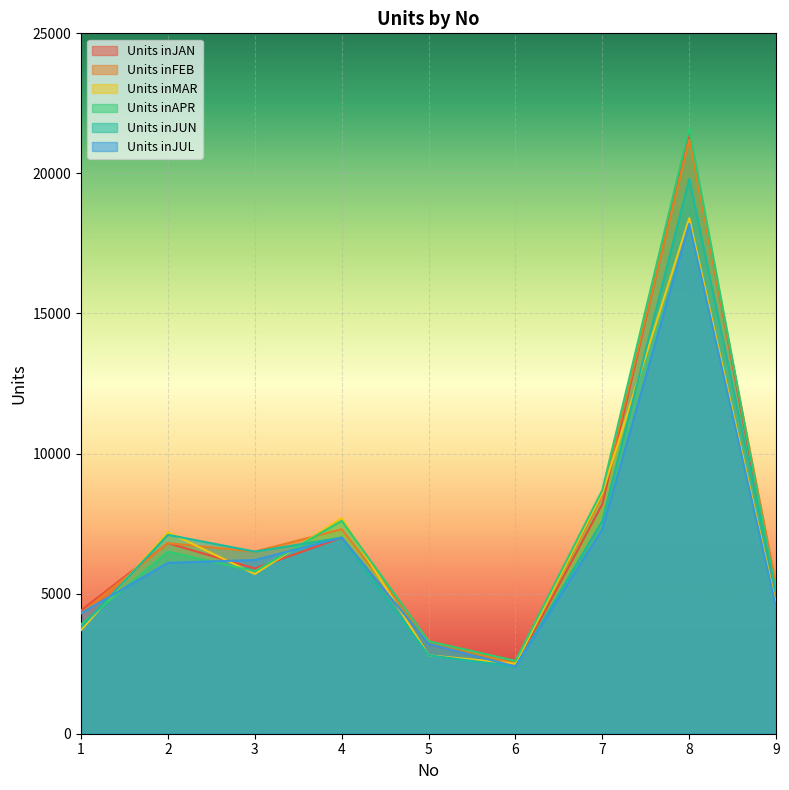

How many data points in Units inJAN are less than 5900?

4